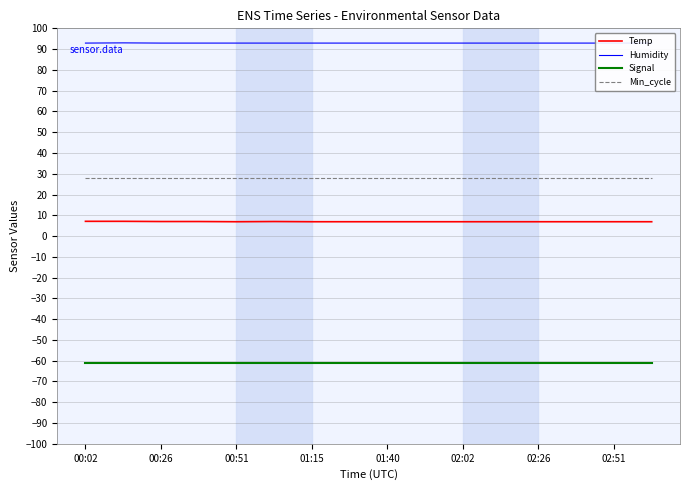

What is the maximum value for Temp?

7.1